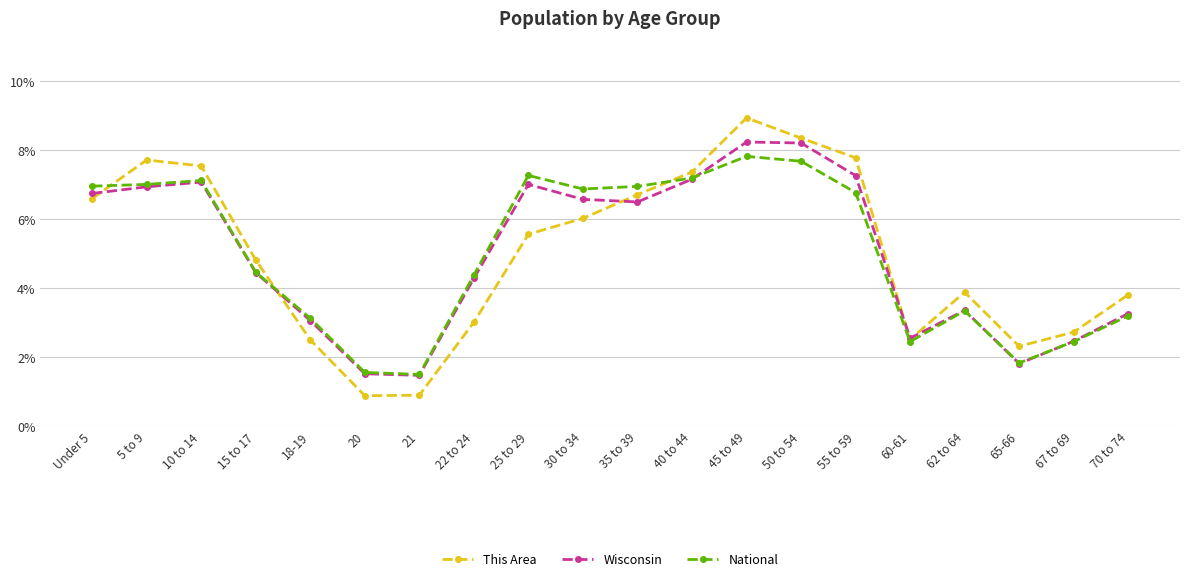

Which series ends up on top after the final intersection of Wisconsin and This Area?

This Area